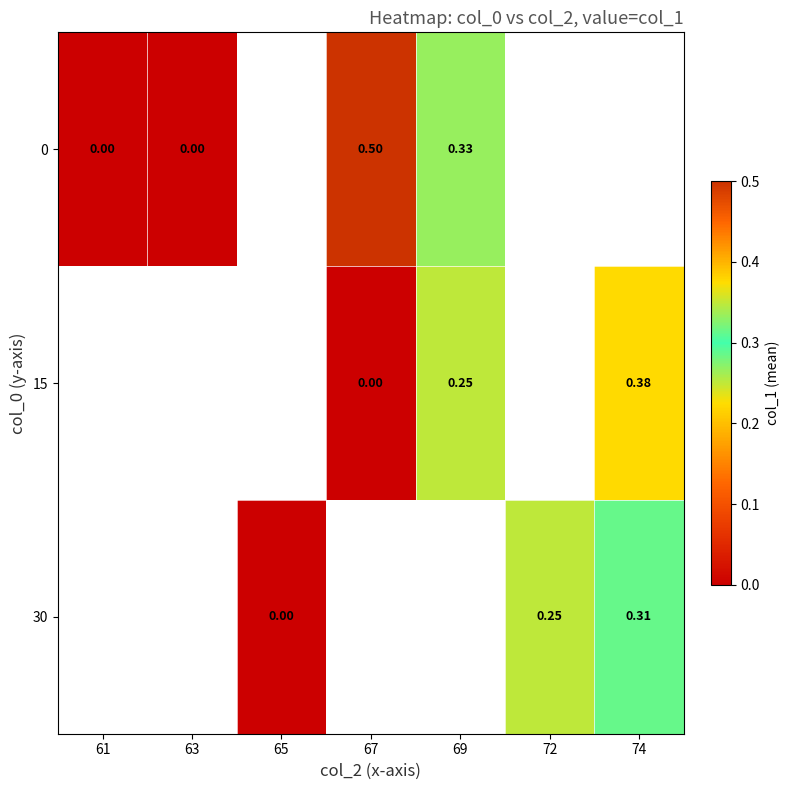

How many data points does each series have?

7